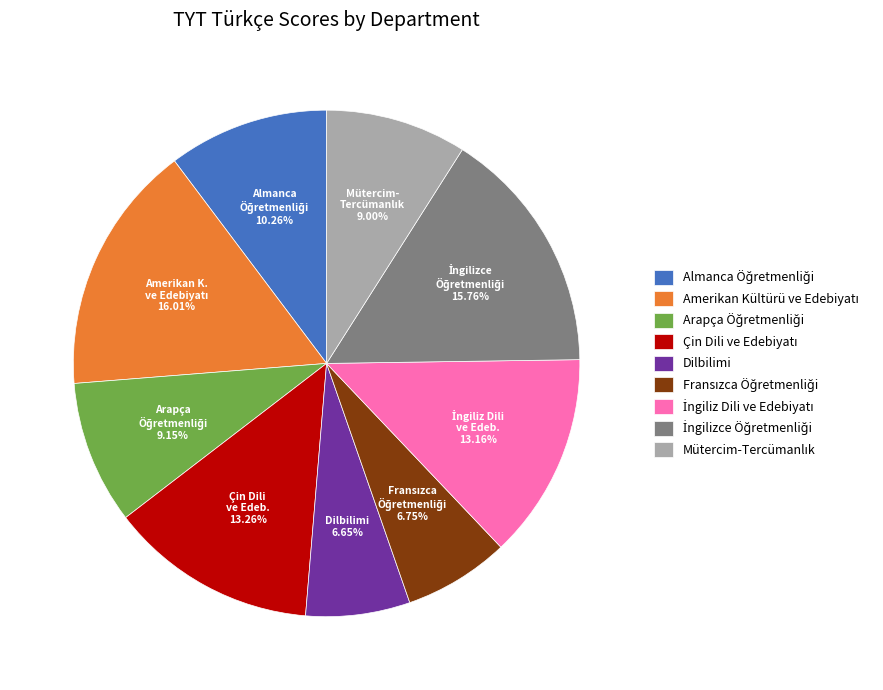

Does any single category account for the majority?

No